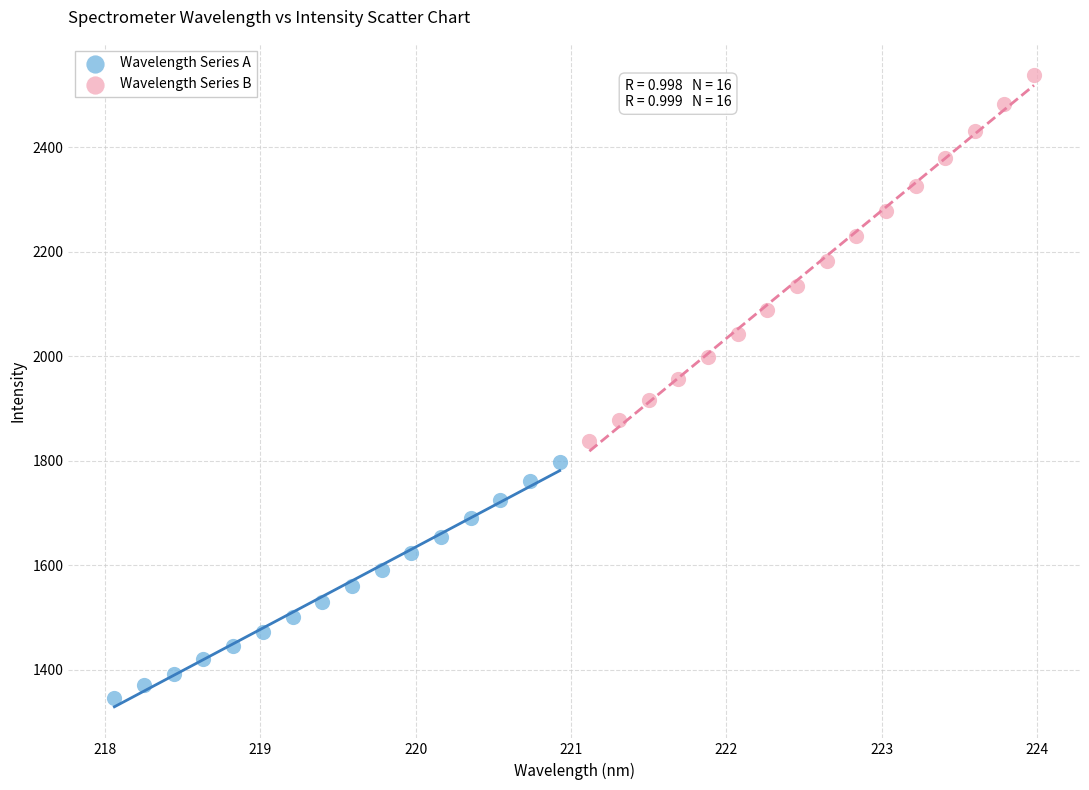

Which series has the largest Y range (max minus min)?

Wavelength Series B